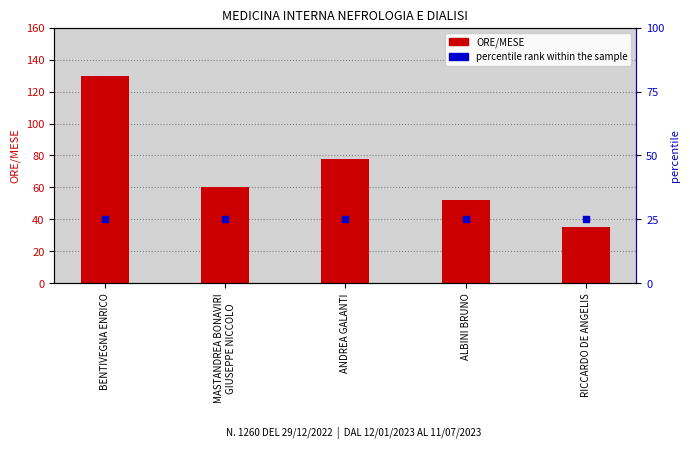

What are all the series names shown in the legend?

ORE/MESE, percentile rank within the sample